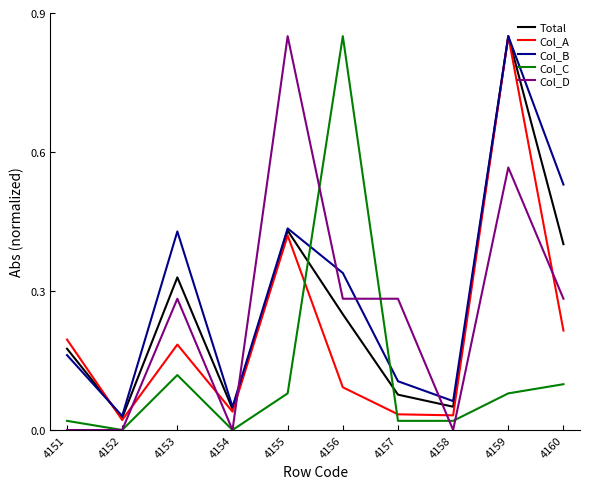

Where is Total nearest to the value 0?

4152